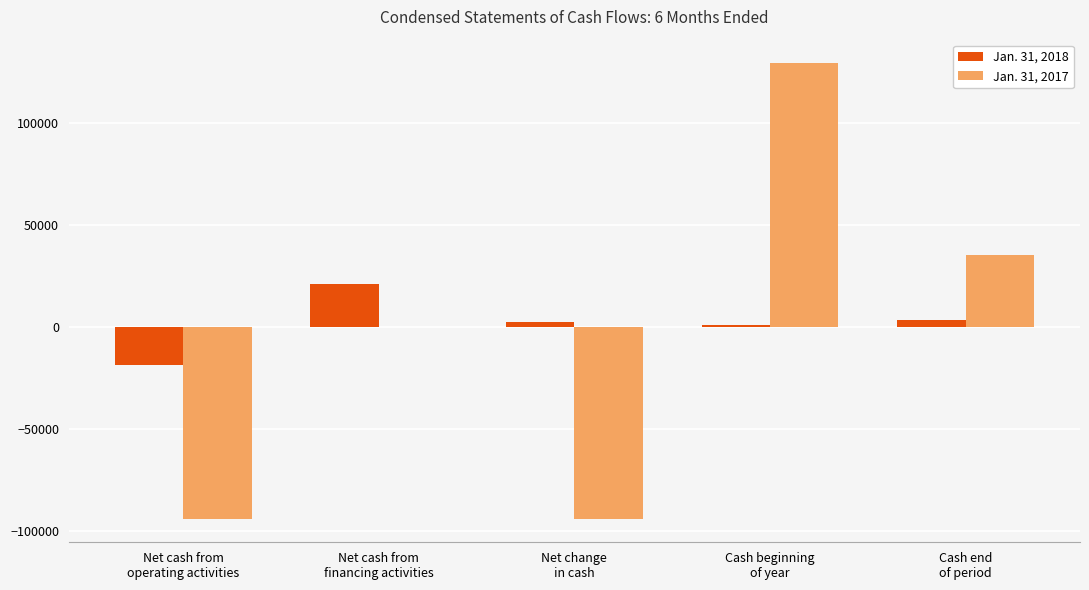

How many groups of bars are there?

5